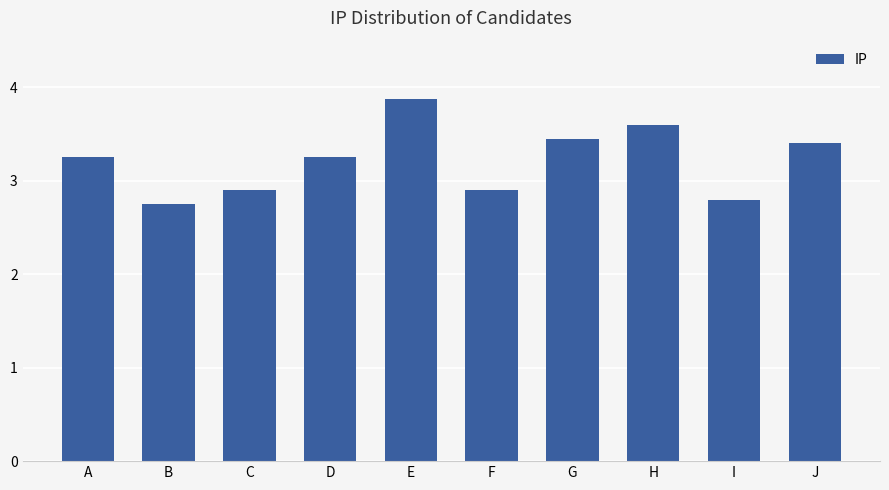

What is the difference between the second highest and second lowest values?

0.8